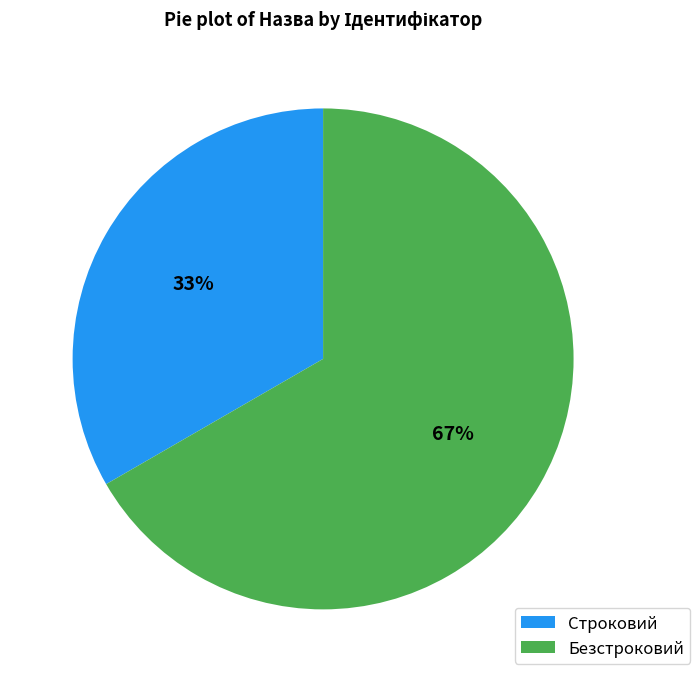

Rank the categories by value from highest to lowest.

Безстроковий, Строковий